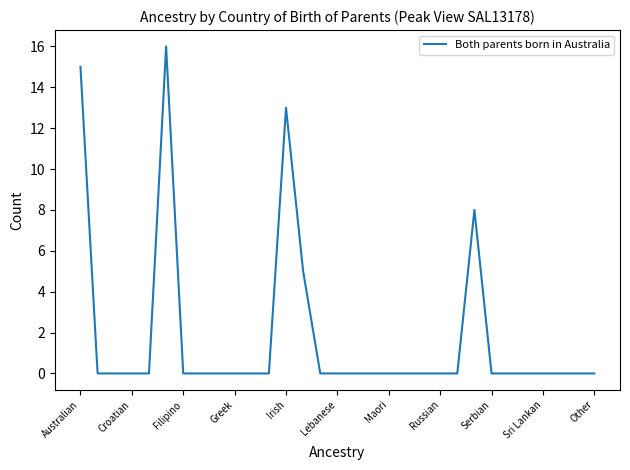

What is the greatest value displayed?

16